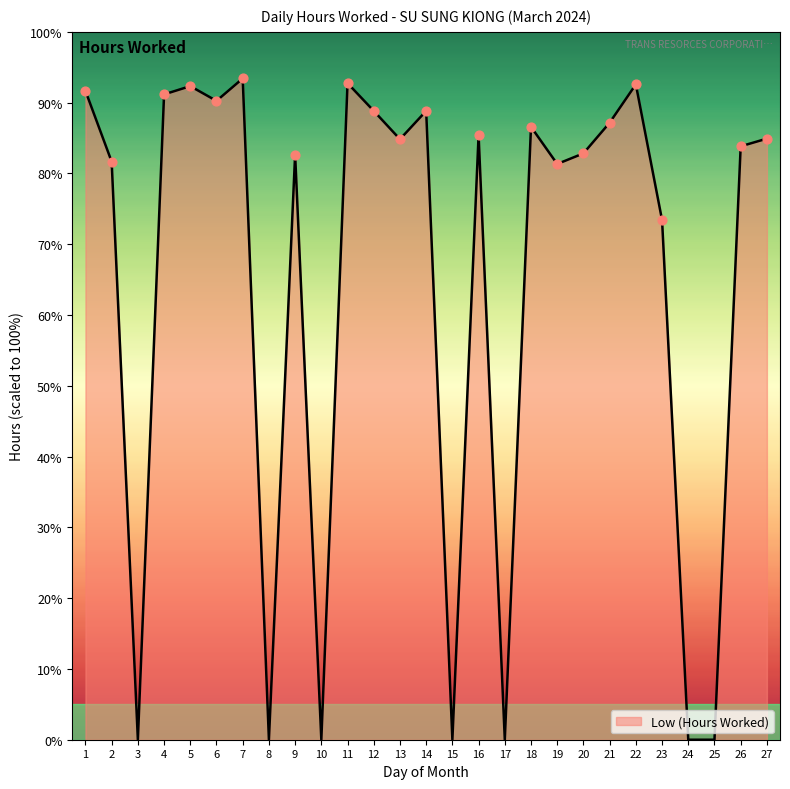

What is the change in value from 8 to 13?

+84.8